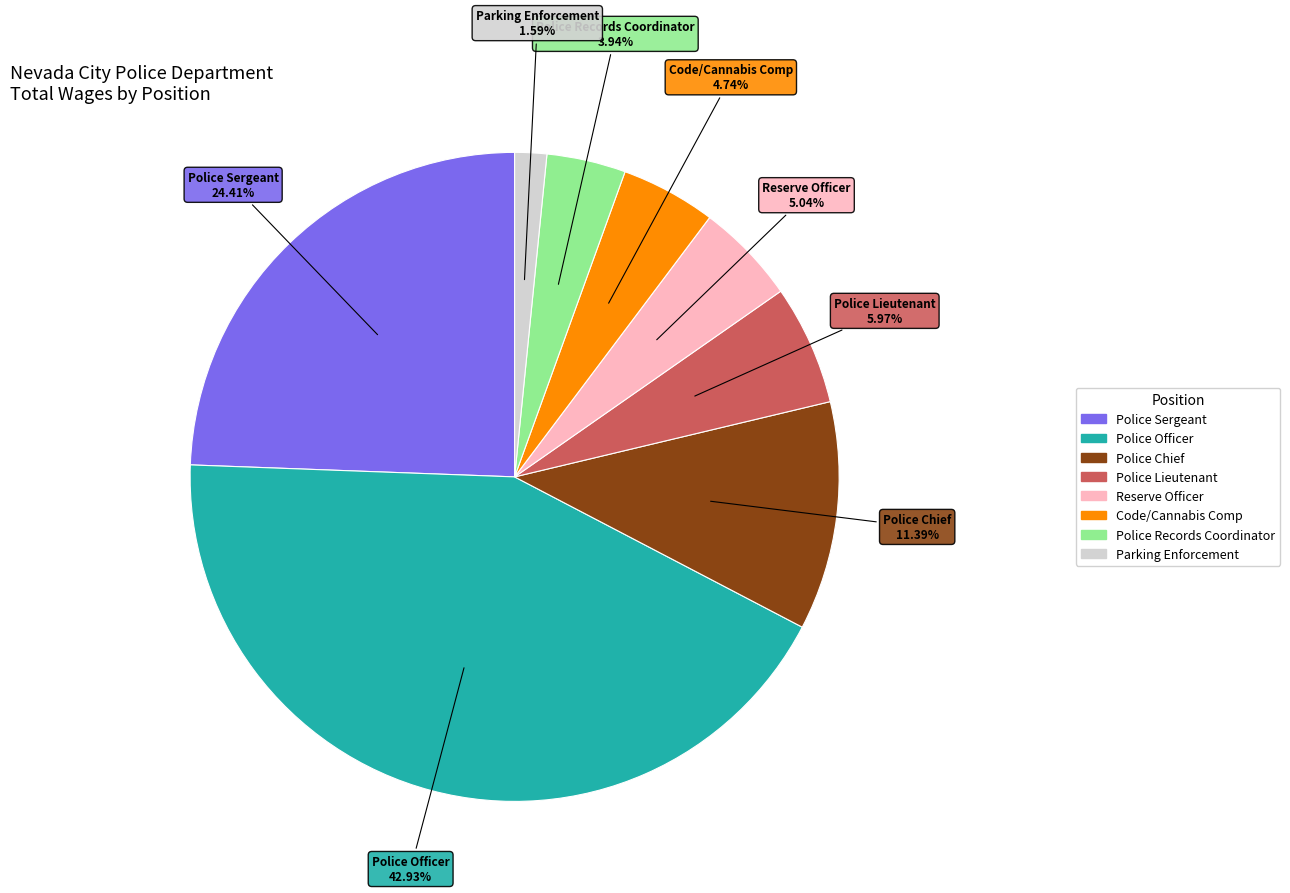

Does Police Records Coordinator represent more than half of the total?

No